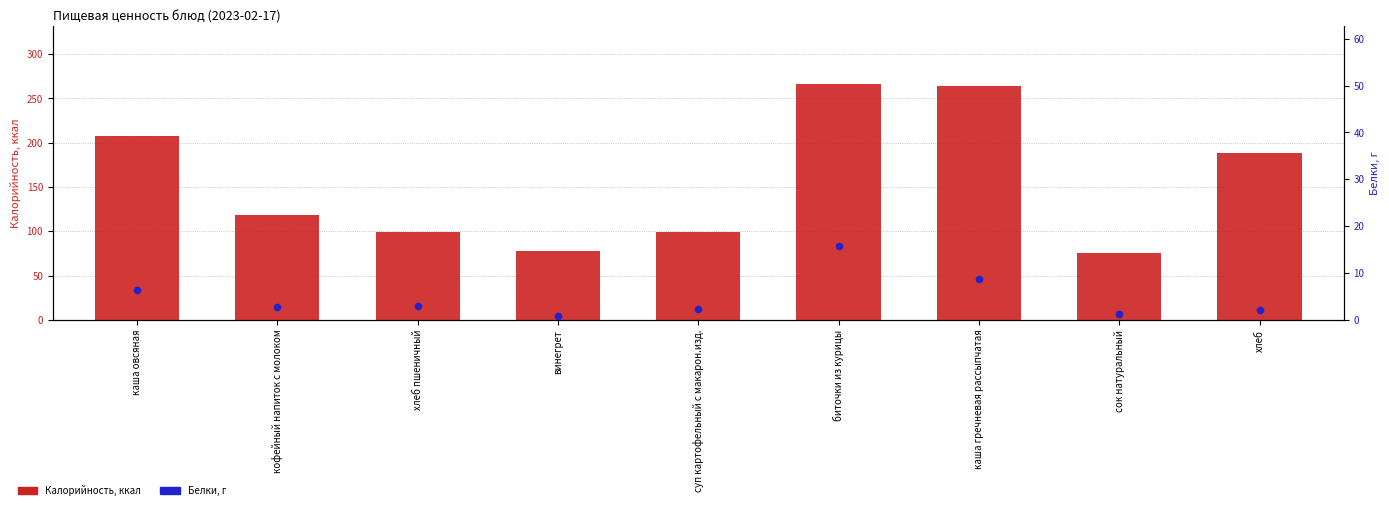

Which series contains the lowest Y value?

Белки